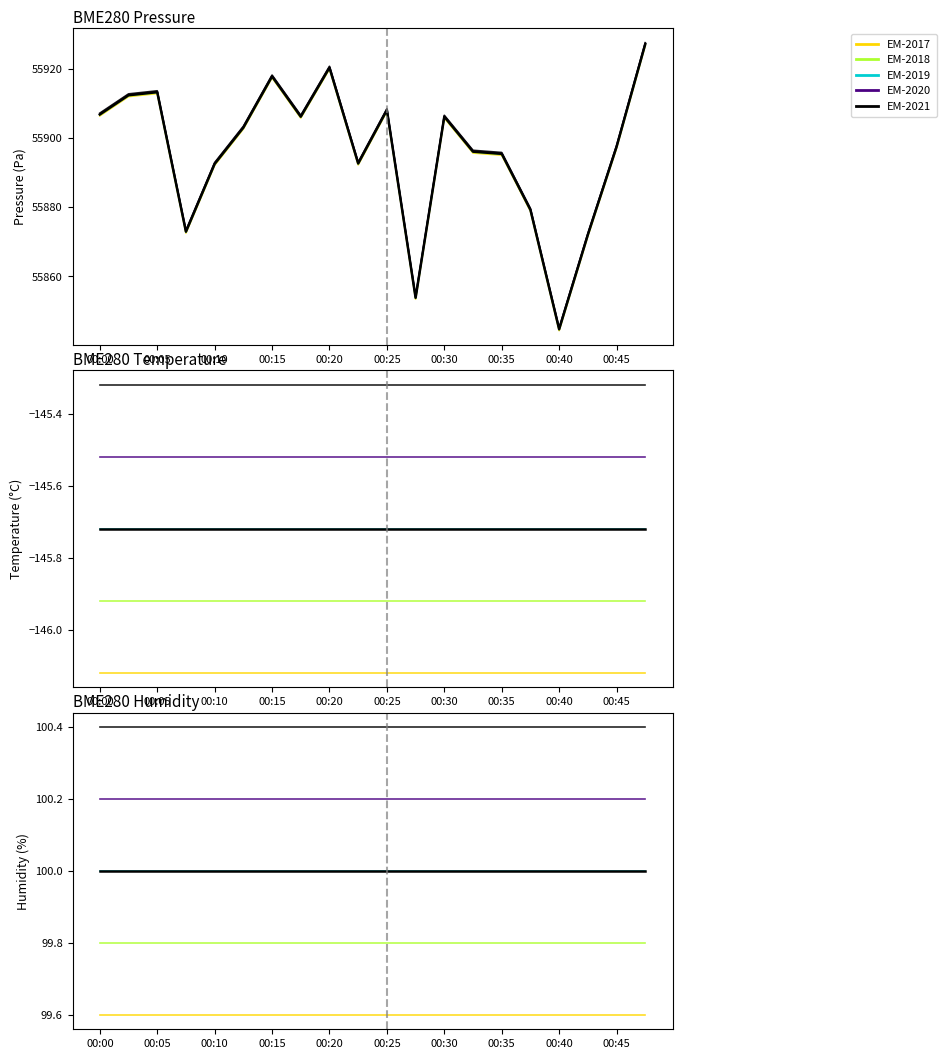

At which label does BME280_pressure reach its peak?

00:47